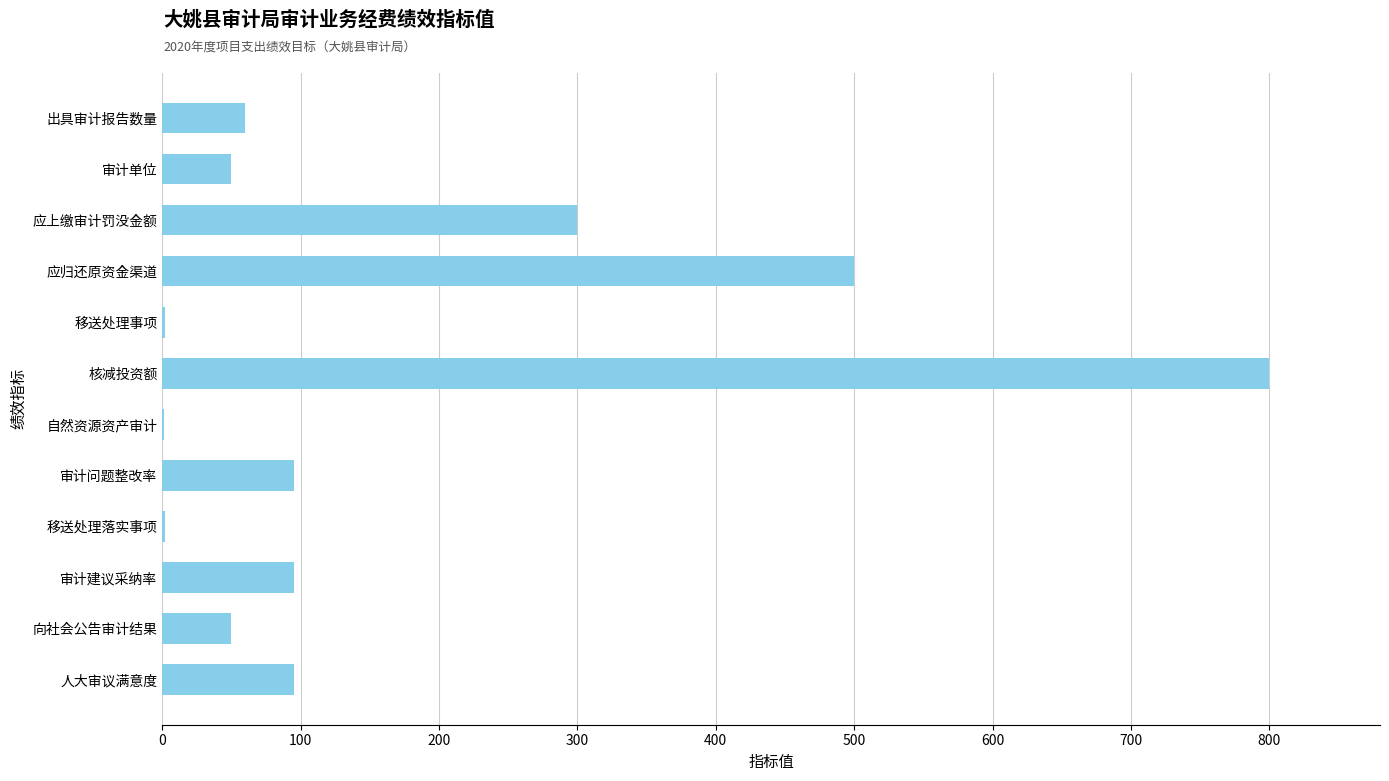

Approximately how many times larger is the value at 审计建议采纳率 compared to 审计问题整改率?

1.0